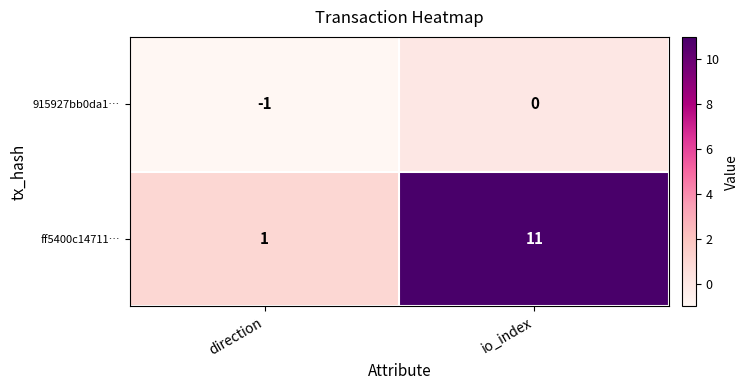

Rank the series at io_index from highest to lowest value.

ff5400c14711…, 915927bb0da1…